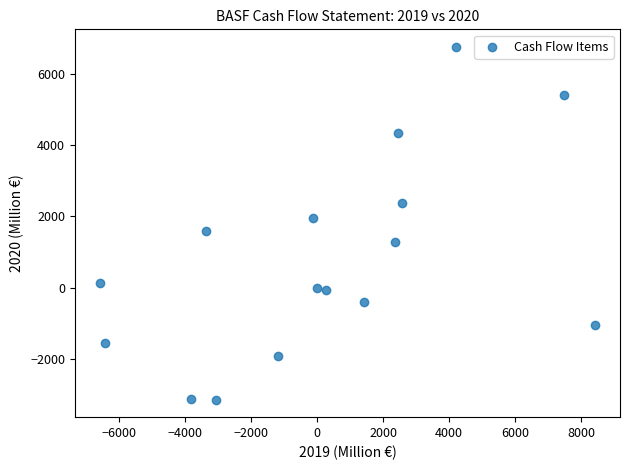

What is the range of Y values (max minus min)?

9890